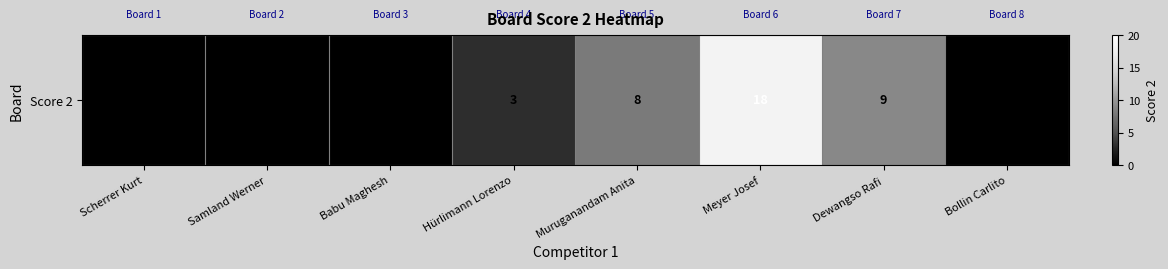

How many distinct data groups are displayed?

1